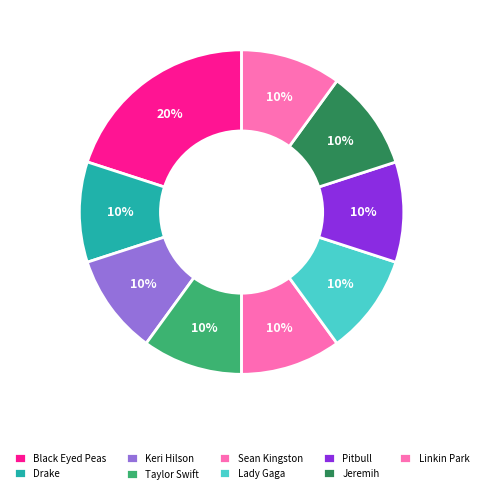

Count the number of slices in the pie.

9